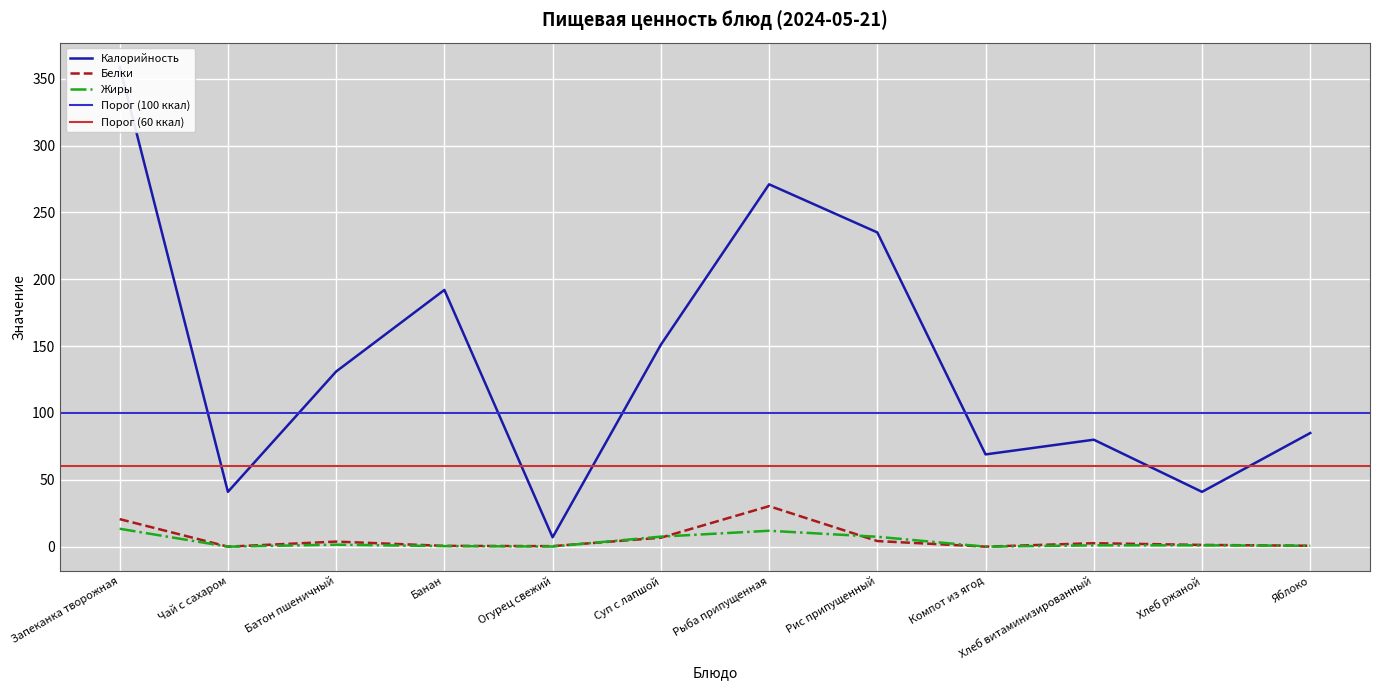

Is it true that Калорийность equals 72.1 at Чай с сахаром?

False